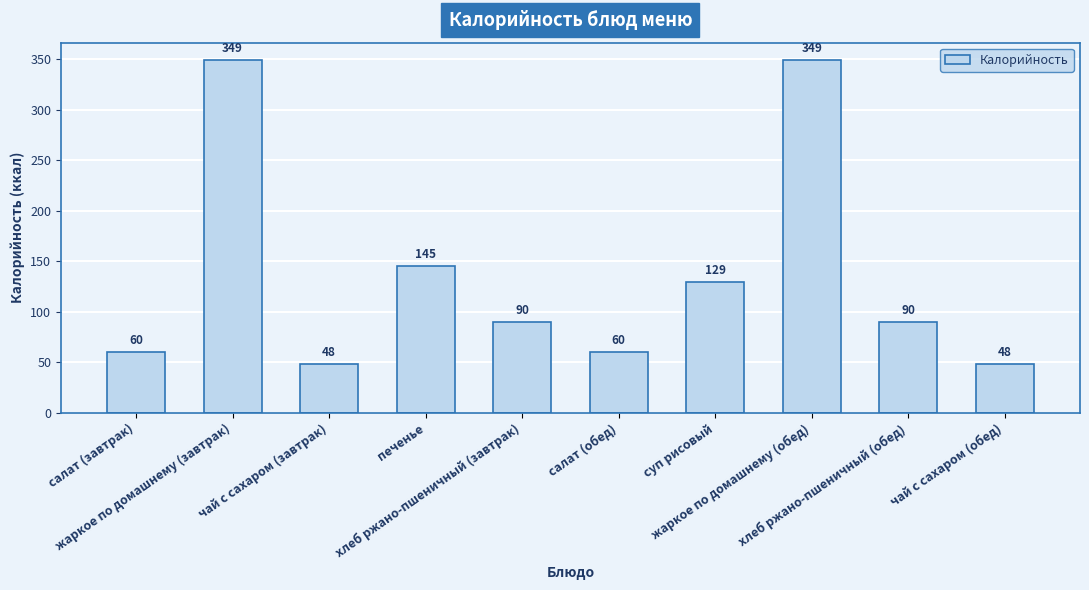

What is the ratio of the value at печенье to the value at салат (обед)?

2.4